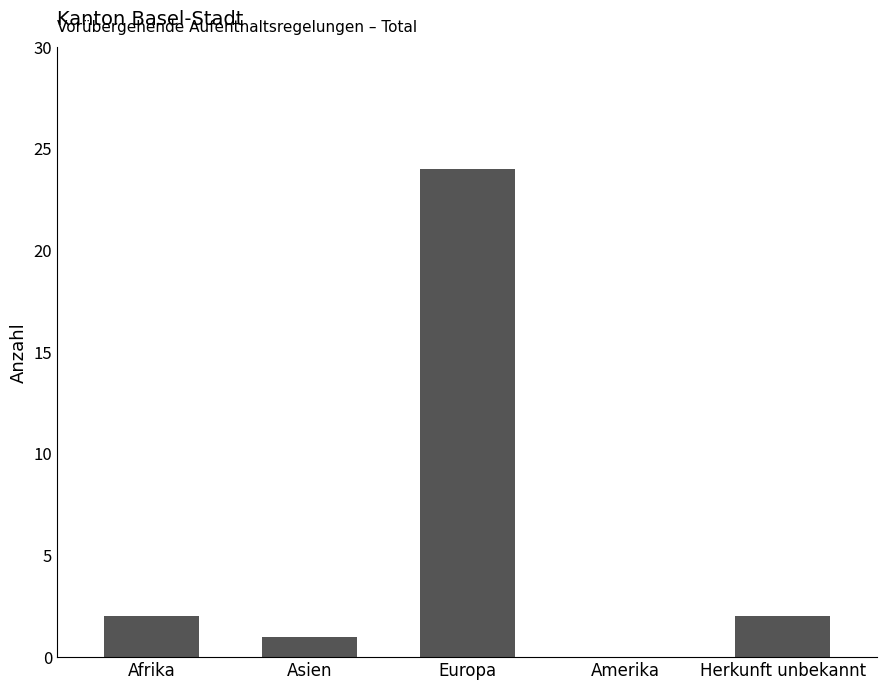

Which label corresponds to the largest value in the chart?

Europa